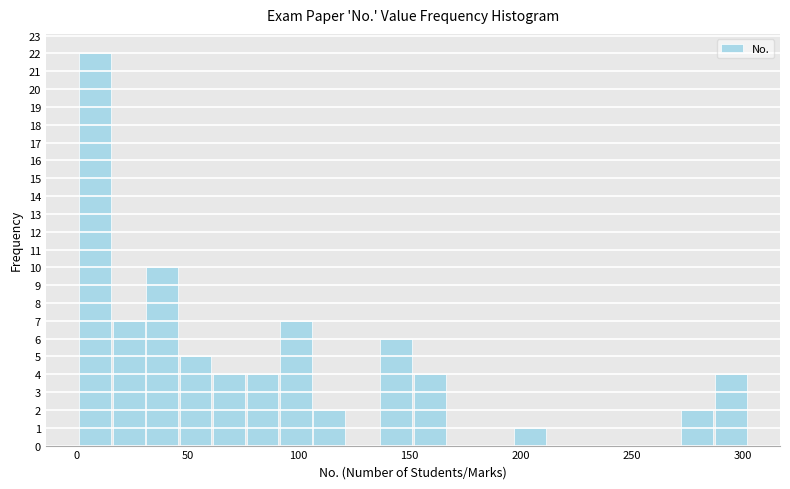

Read against the x-axis, roughly where is the centre of the tallest bar?

10